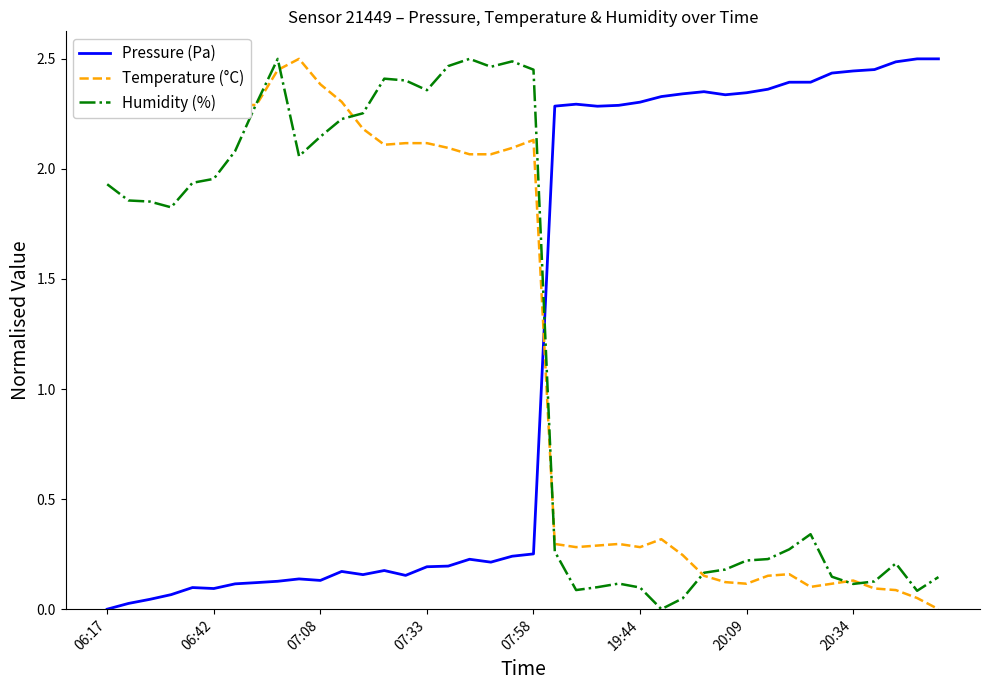

After their last crossing, which series has the higher values: Pressure (Pa) or Temperature (°C)?

Pressure (Pa)